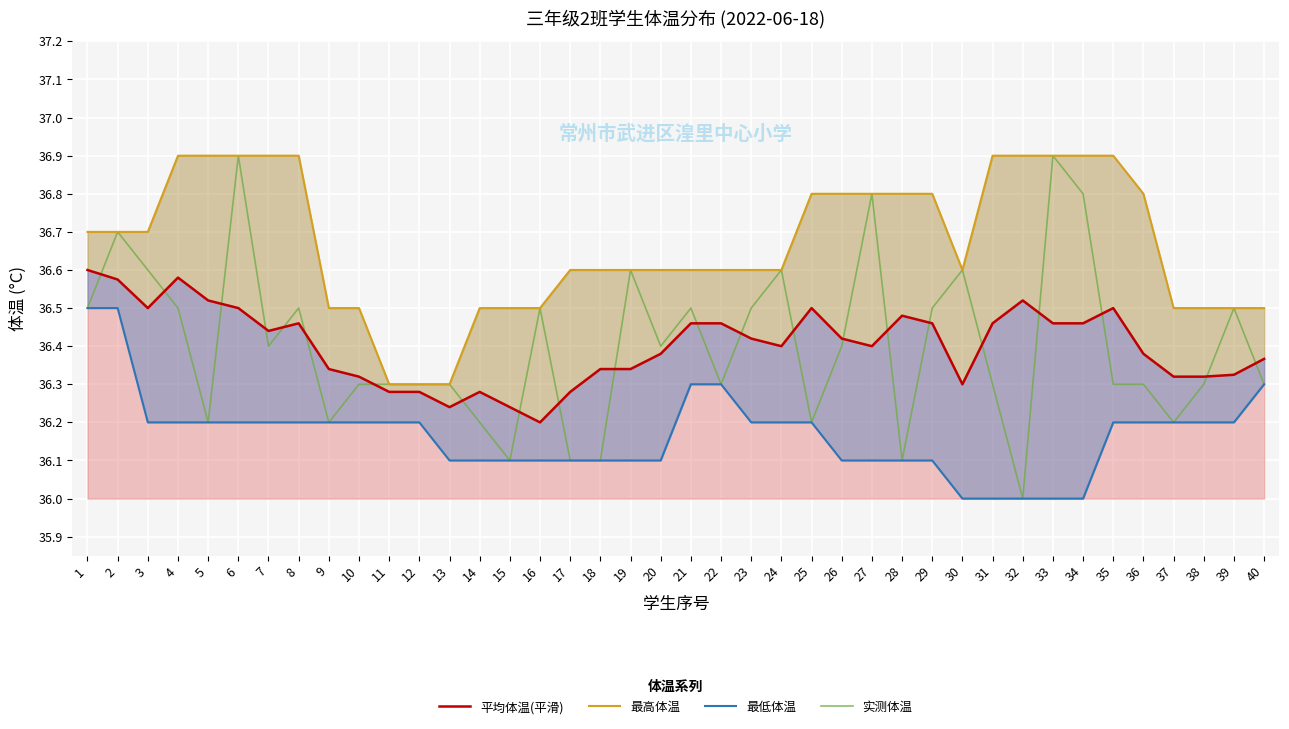

True or false: 实测体温 and 最高体温 intersect in this chart.

False